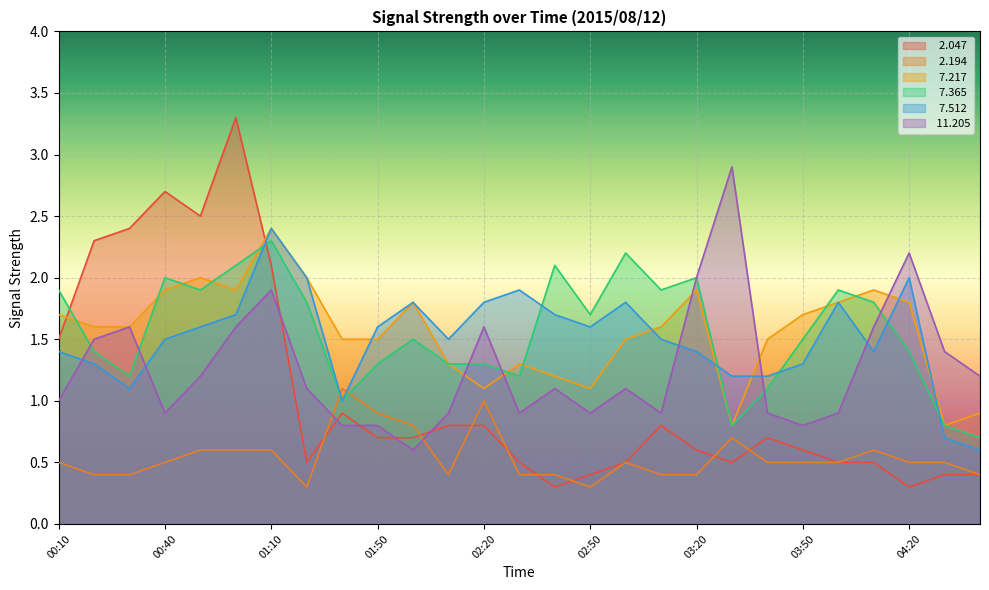

What is the difference between the highest and lowest values at 03:40?

1.0